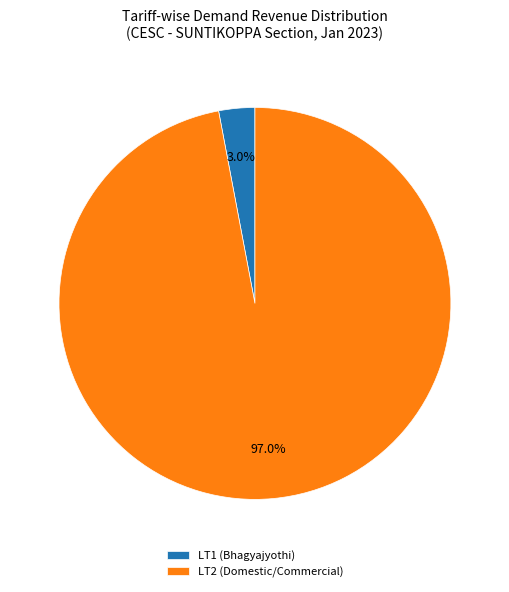

What is the smallest slice in the pie chart?

LT1 (Bhagyajyothi)